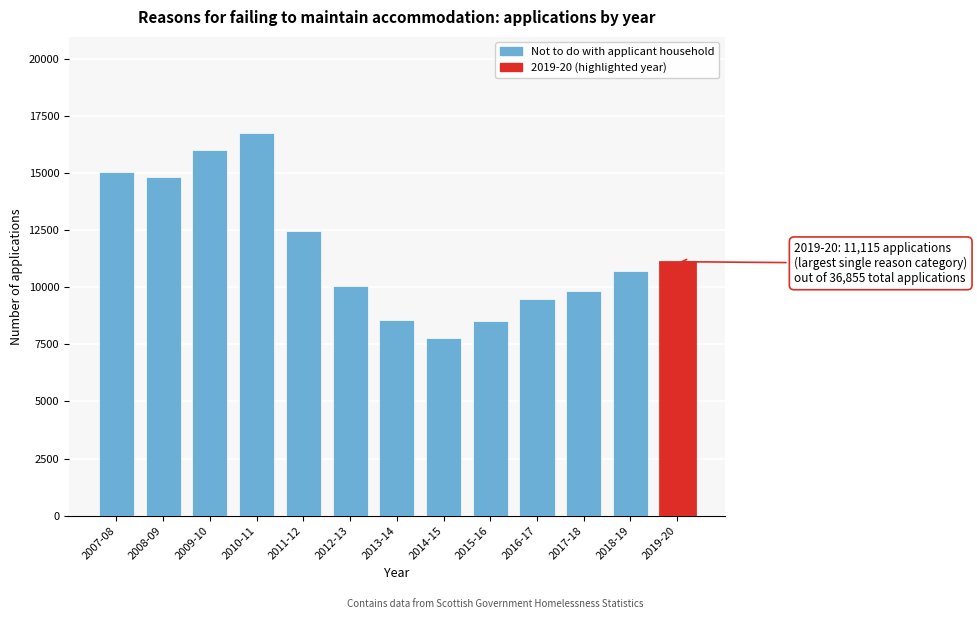

Is it true that the value at 2011-12 is 18403?

False